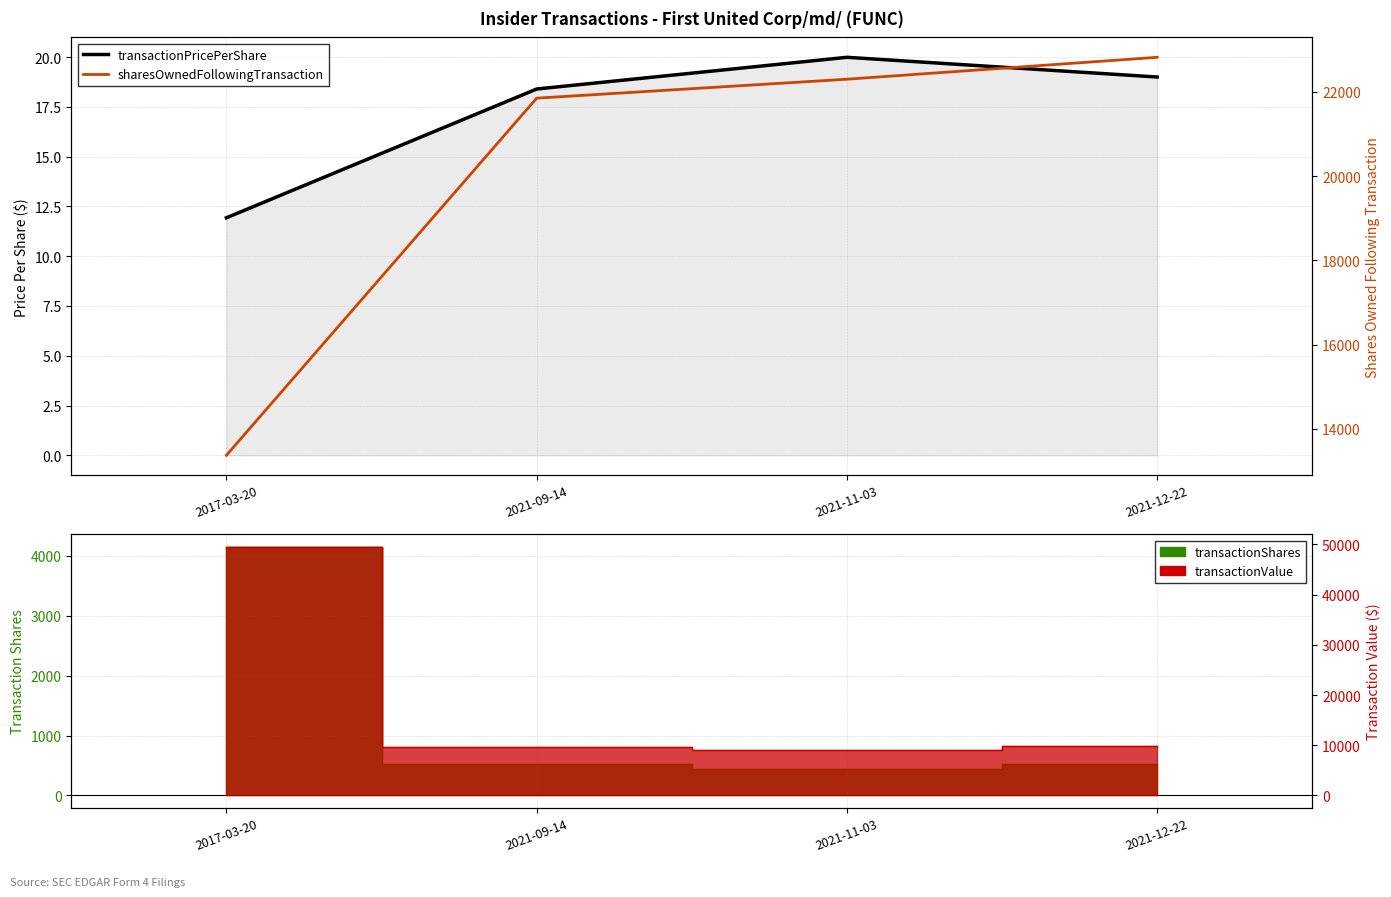

Does the chart have visible grid lines?

Yes